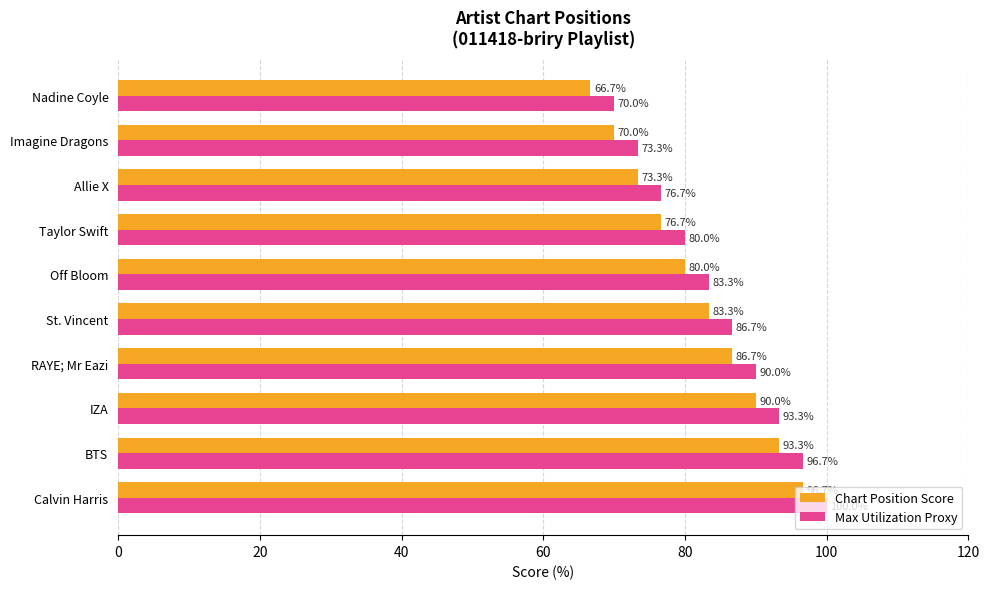

What is the difference between the maximum and minimum values in the Chart Position Score series?

30.0